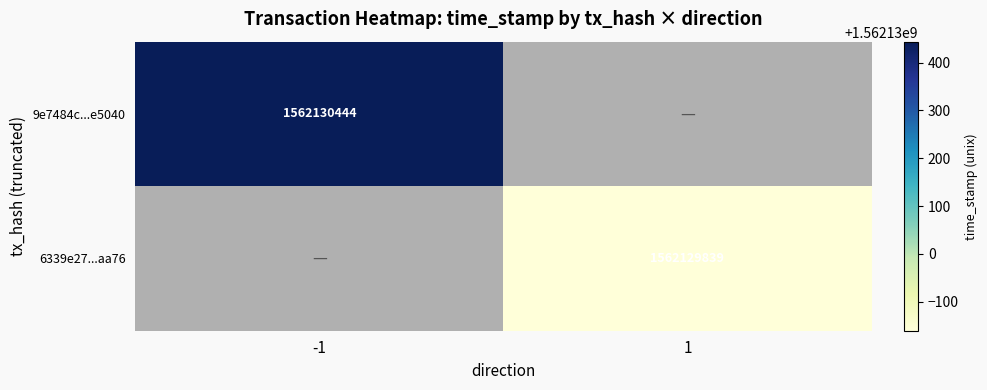

The value of 6339e27...aa76 at 1 is 1088571243. True or false?

False